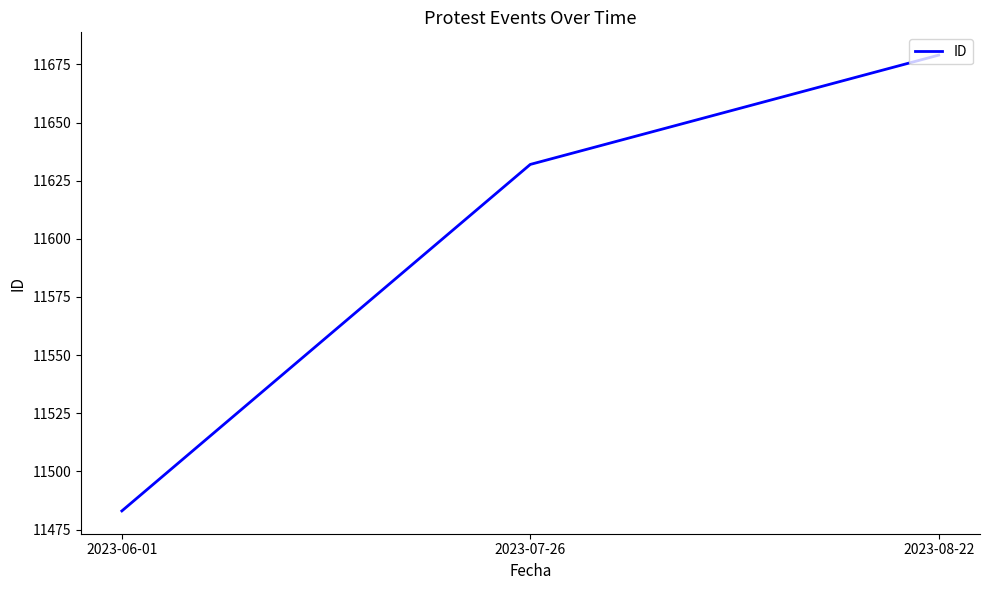

Reading left to right, extract all data points from this chart.

11483	11632	11679